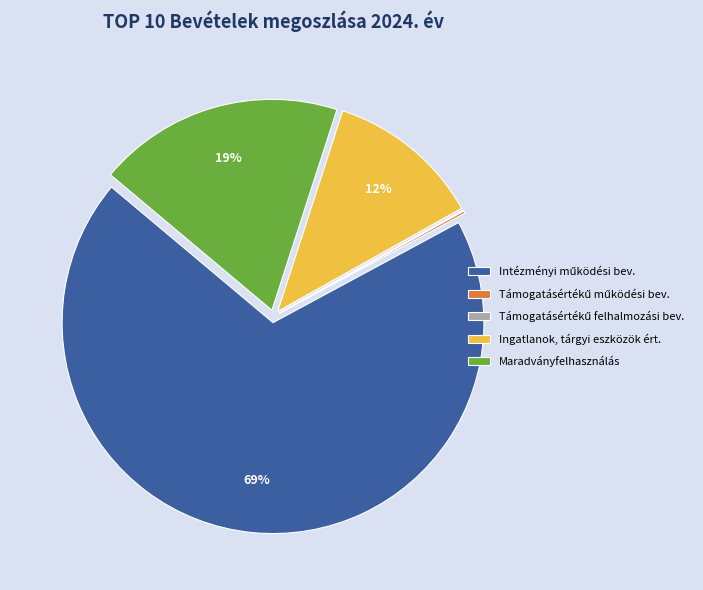

True or false: Maradványfelhasználás accounts for 24% of the total.

False